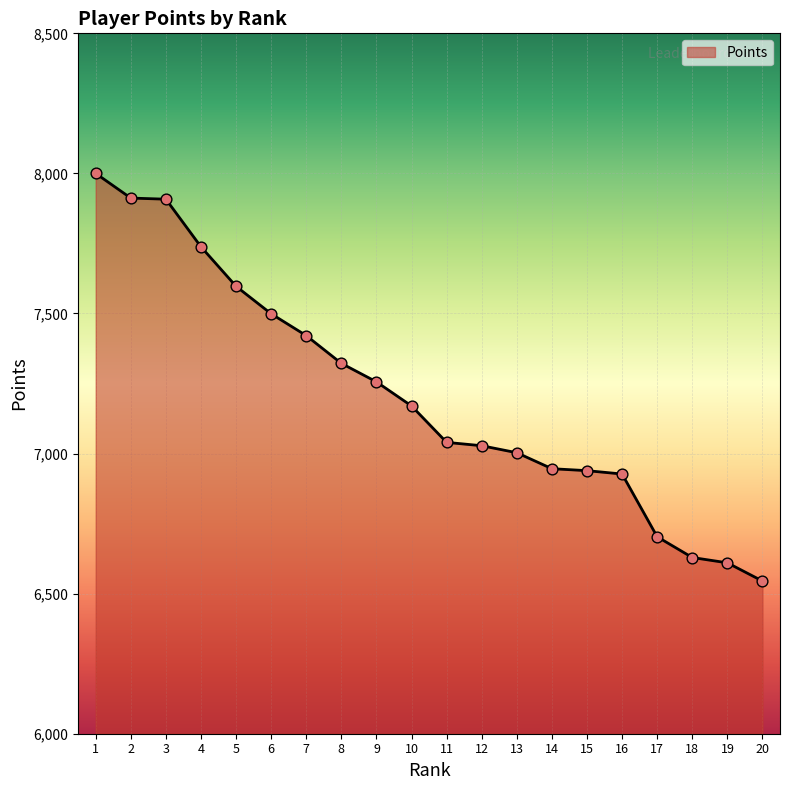

Between 19 and 12, which is larger?

12